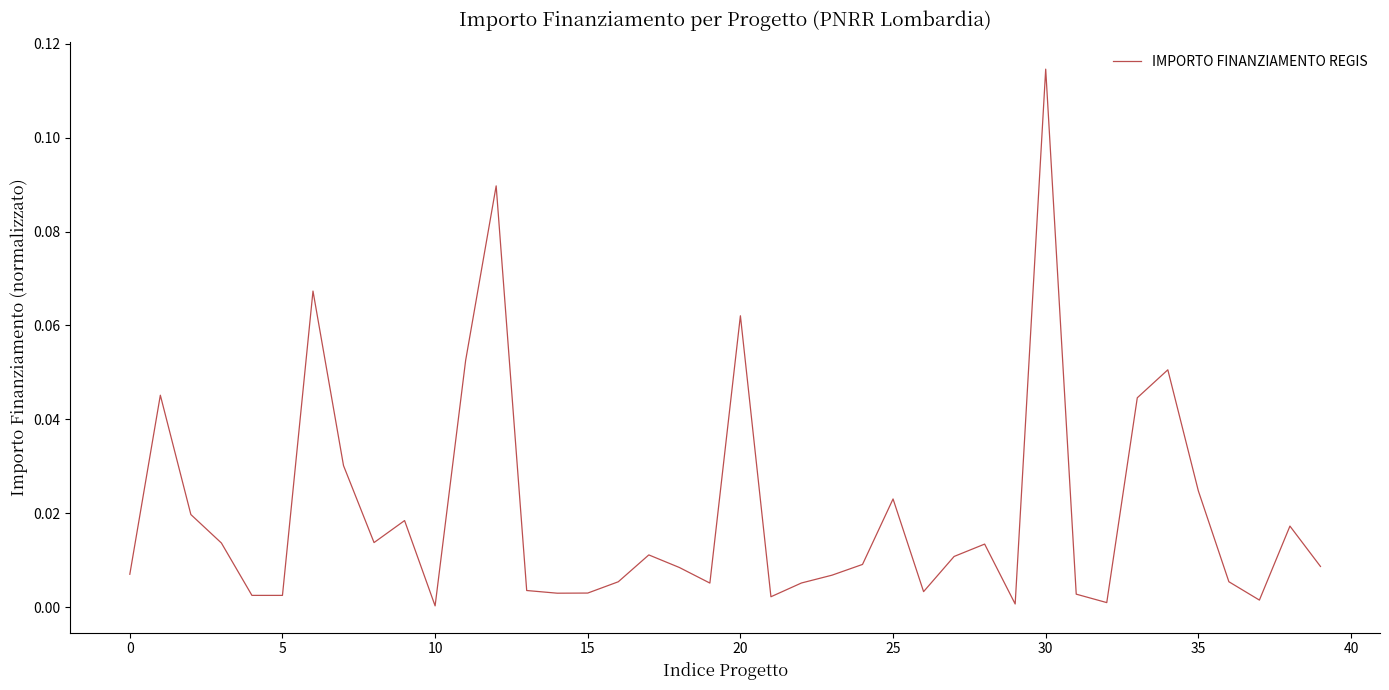

At which category does the chart reach its peak across all series?

30